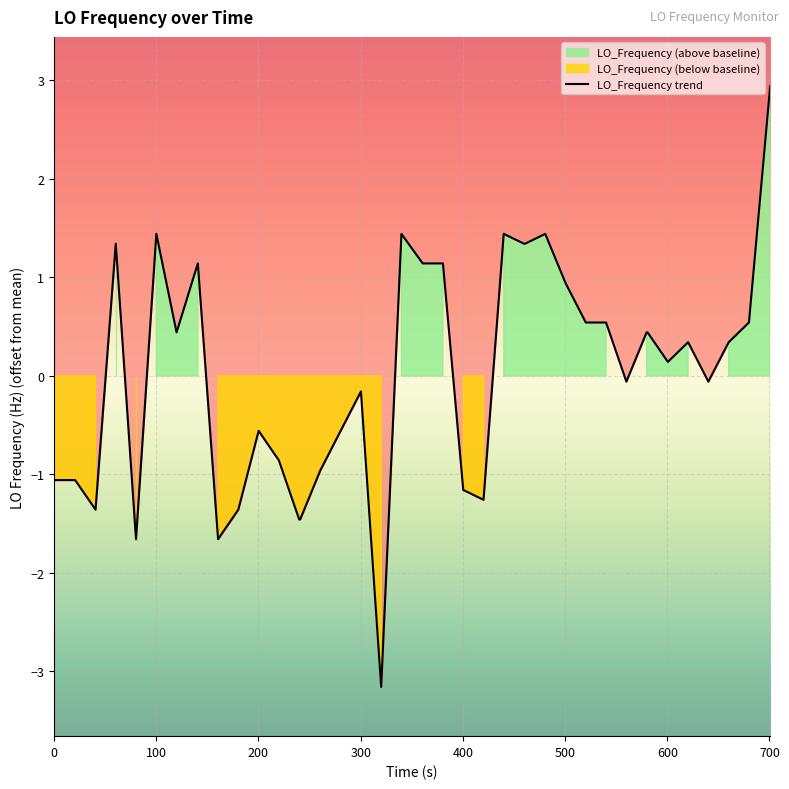

What is the difference between the maximum and second lowest values?

4.6